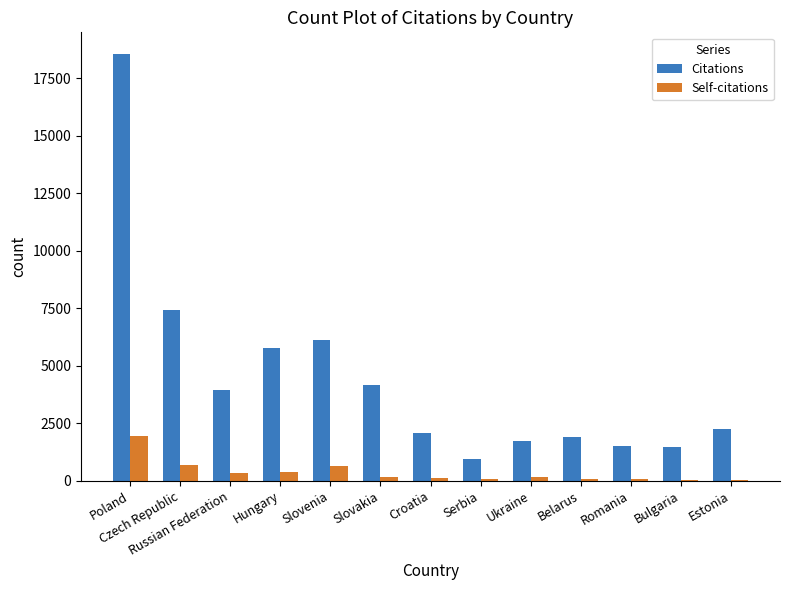

Are the bars horizontal?

No